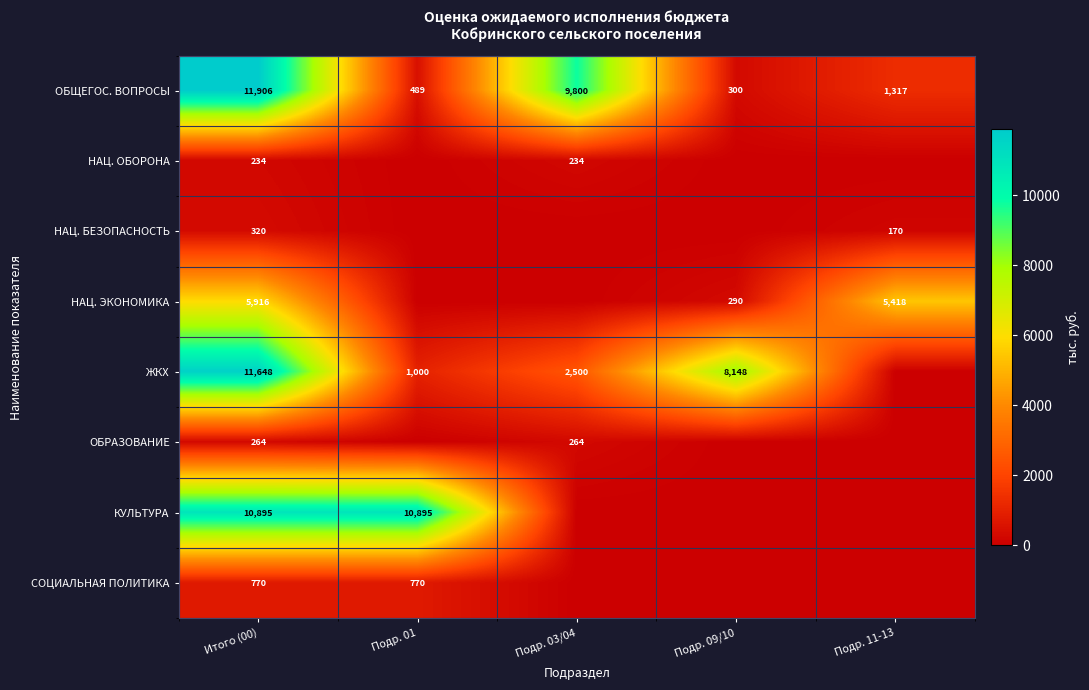

What is the minimum value for ОБЩЕГОС. ВОПРОСЫ?

300